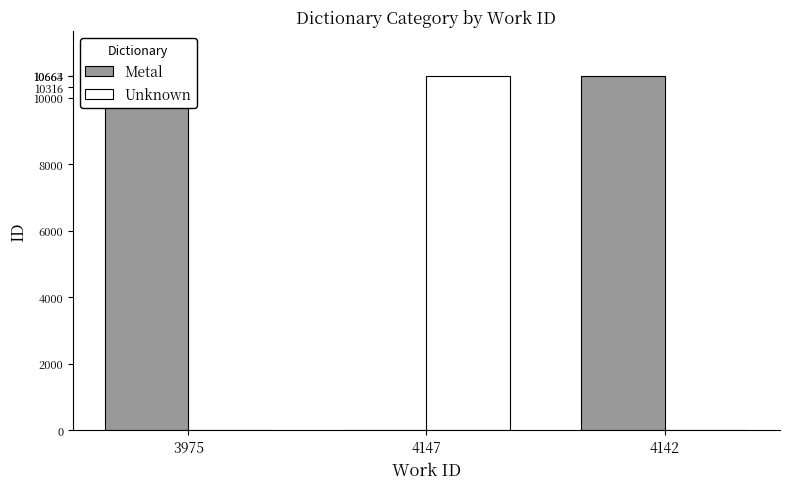

Reading left to right, list all the values displayed in this chart.

Metal: 3975=10316	4147=0	4142=10664
Unknown: 3975=0	4147=10663	4142=0